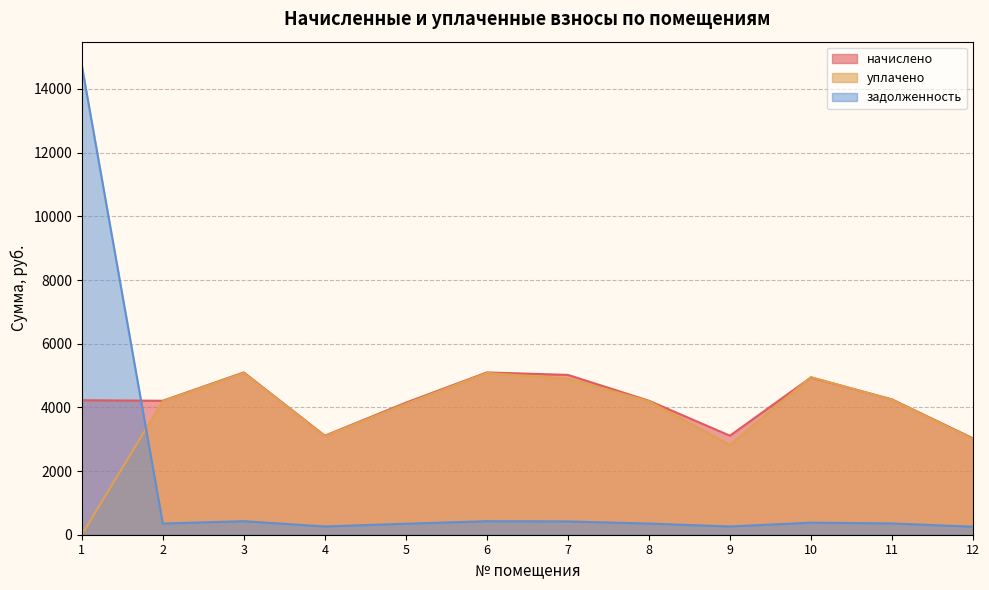

How many lines are shown in the chart?

3